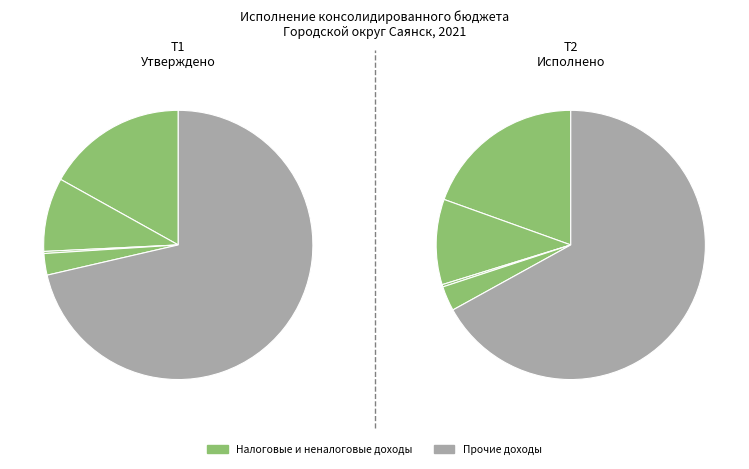

Which category has the biggest portion of the pie?

Прочие доходы